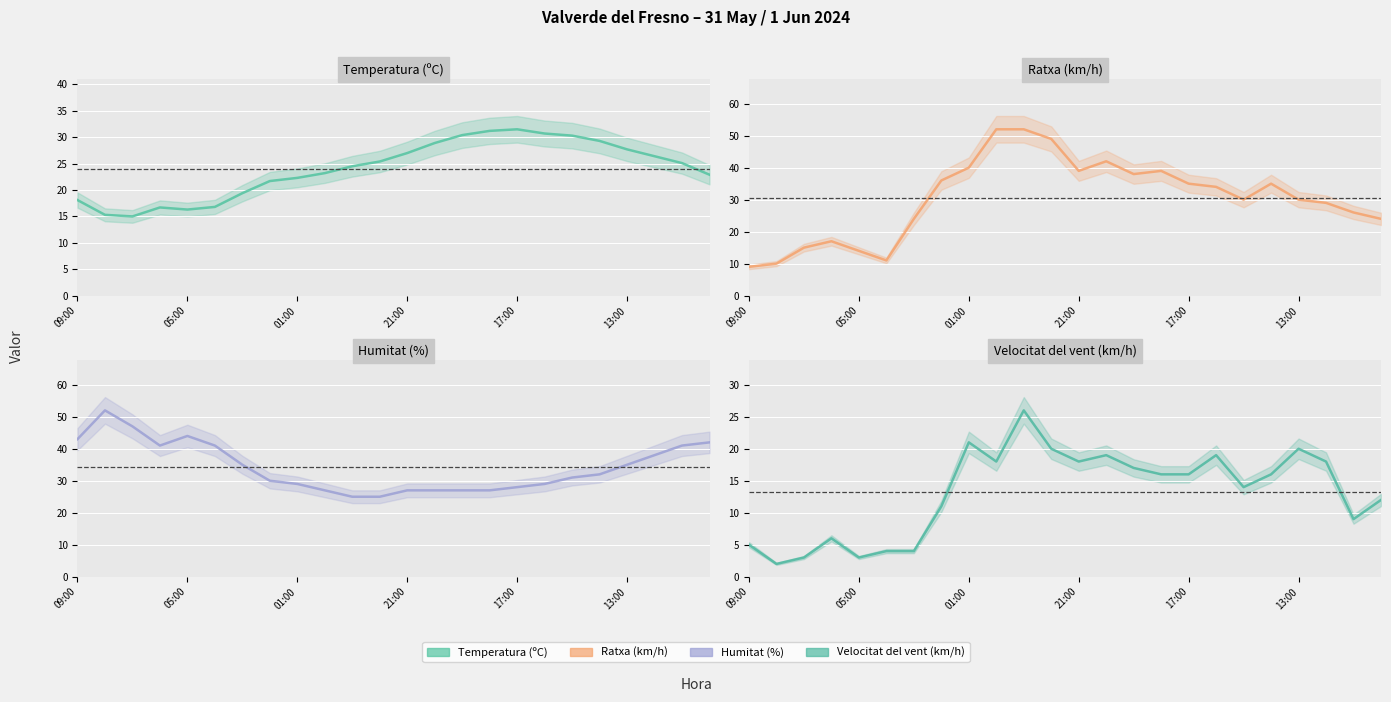

What is the label of the 12th point from the left?

11